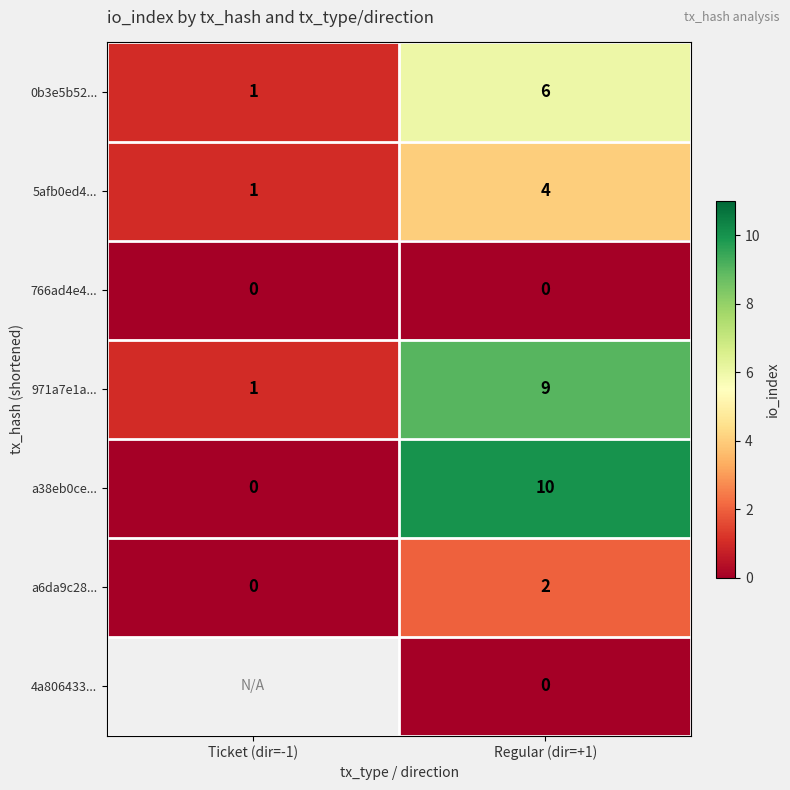

How many distinct data groups are displayed?

7